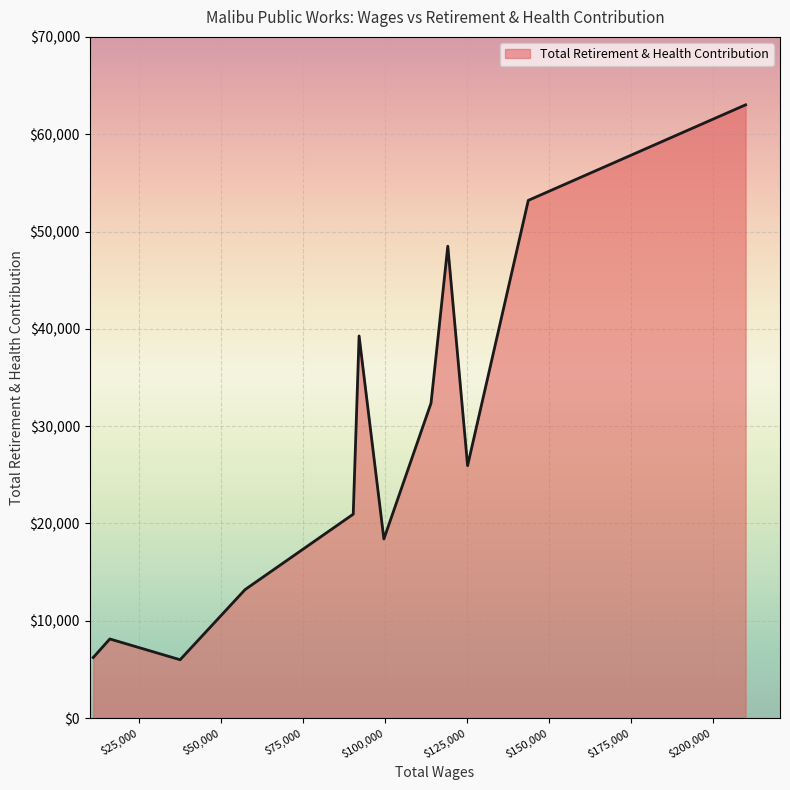

What is the difference between the maximum and second lowest values?

56797